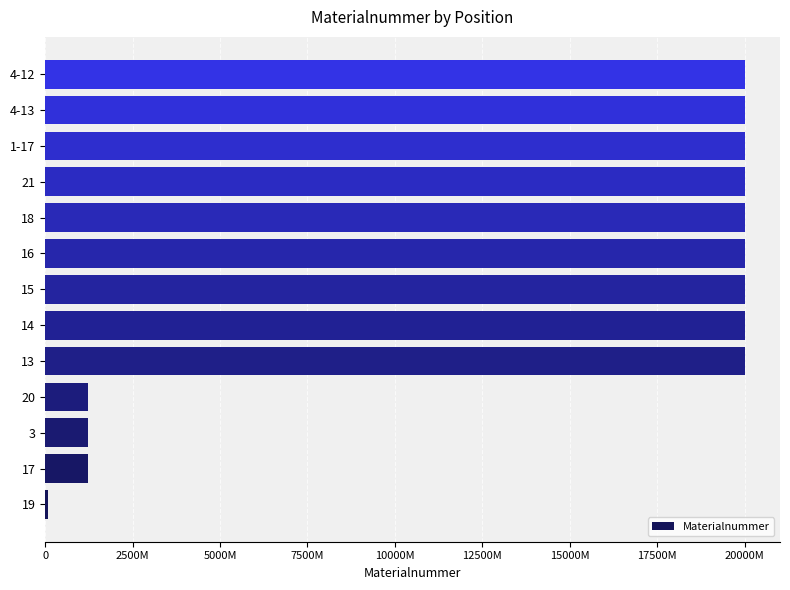

Are the bars horizontal?

Yes